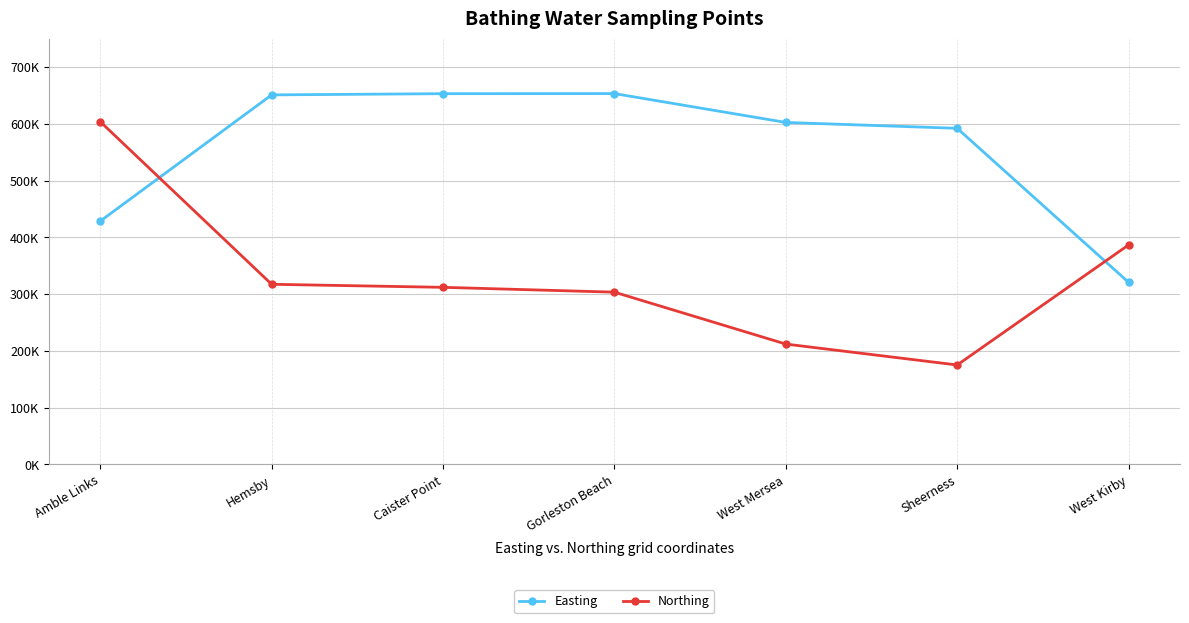

Does the chart display data point markers on the line(s)?

Yes